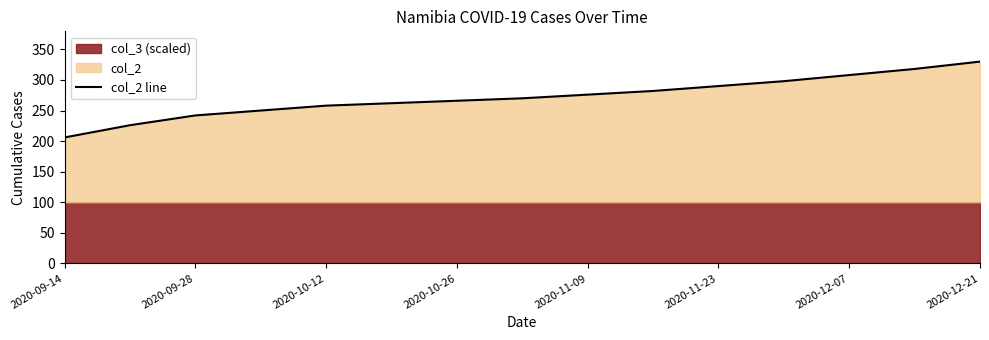

What is the lowest value of the col_2 line series?

206